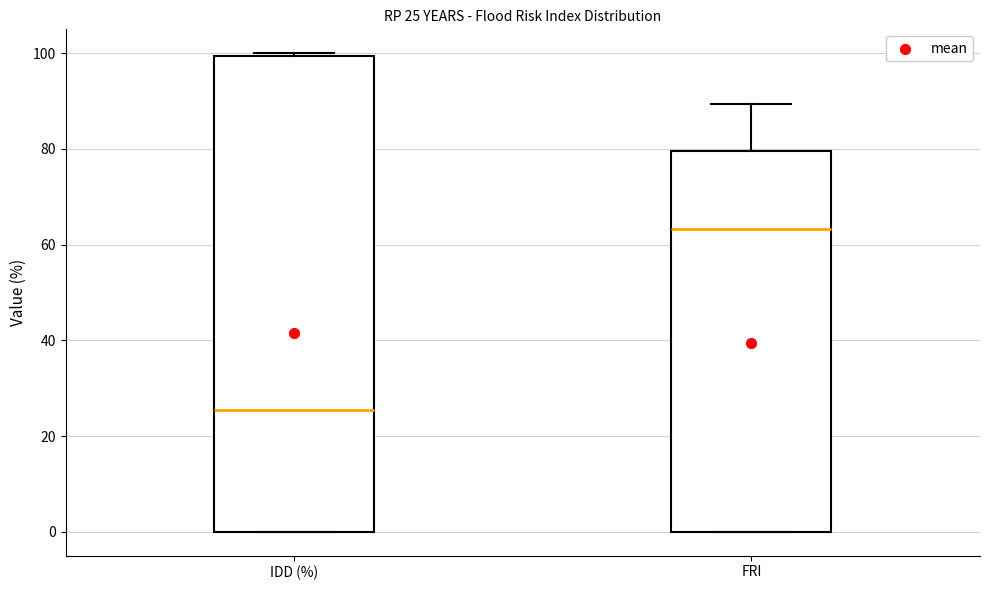

Which box's median line is the lowest?

IDD (%)